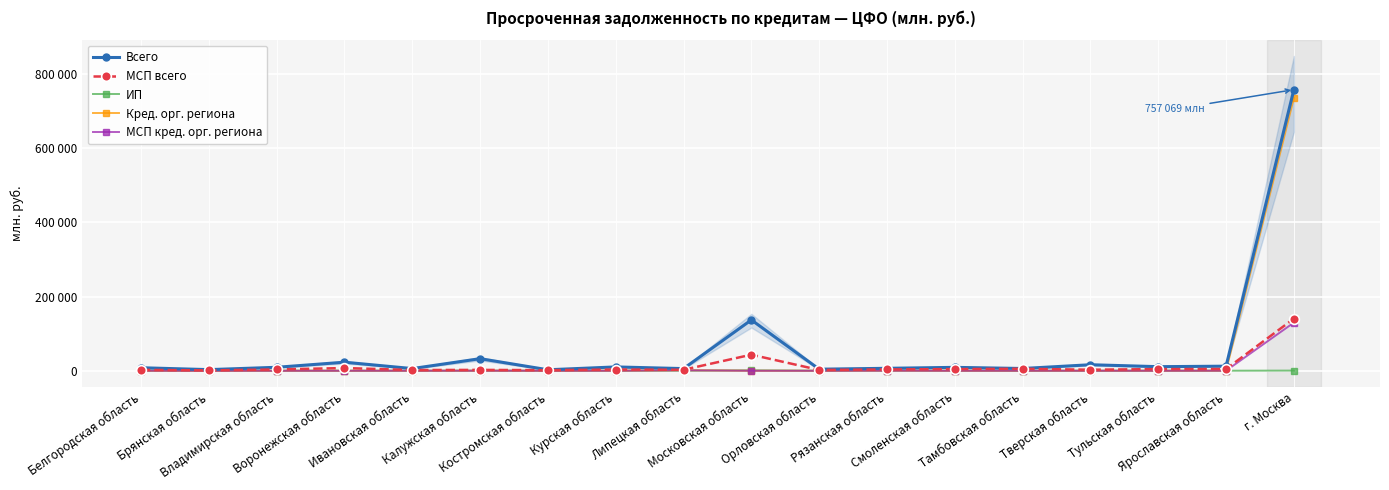

Which has a higher value, Рязанская область or Орловская область?

Рязанская область